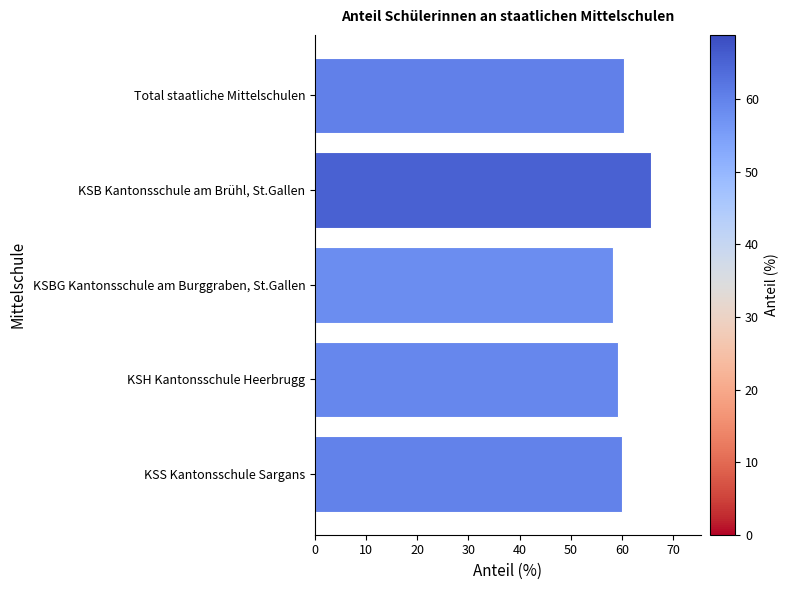

Is it true that the value at Total staatliche Mittelschulen is 79.5?

False